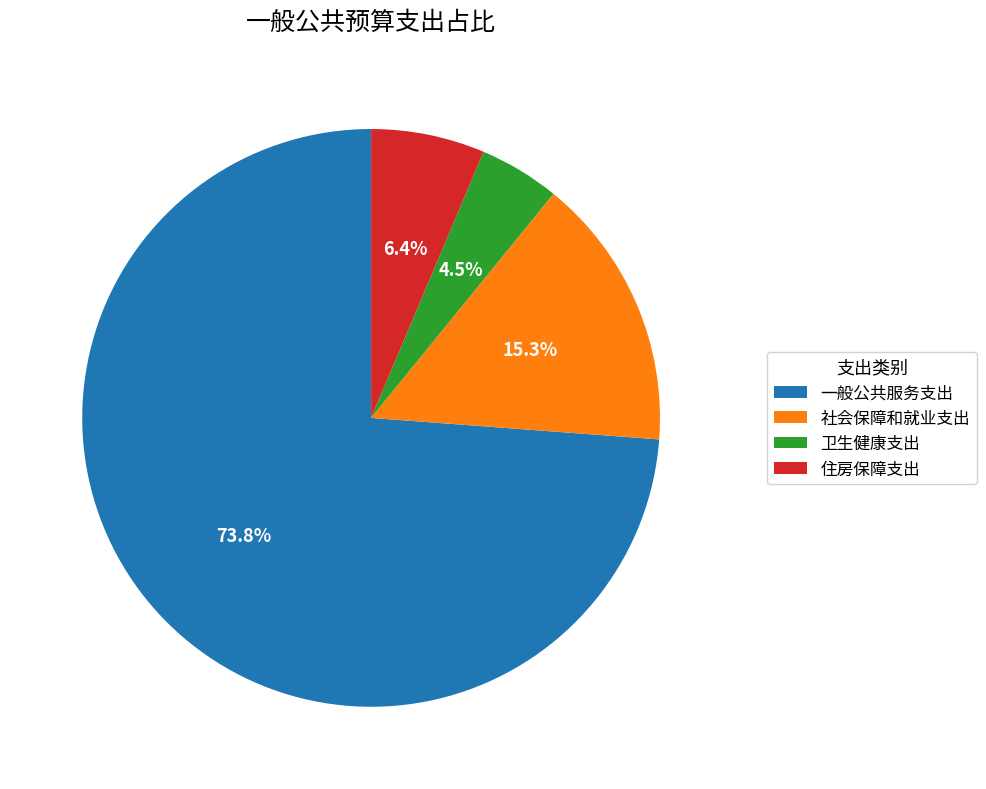

Which has a higher value, 卫生健康支出 or 一般公共服务支出?

一般公共服务支出